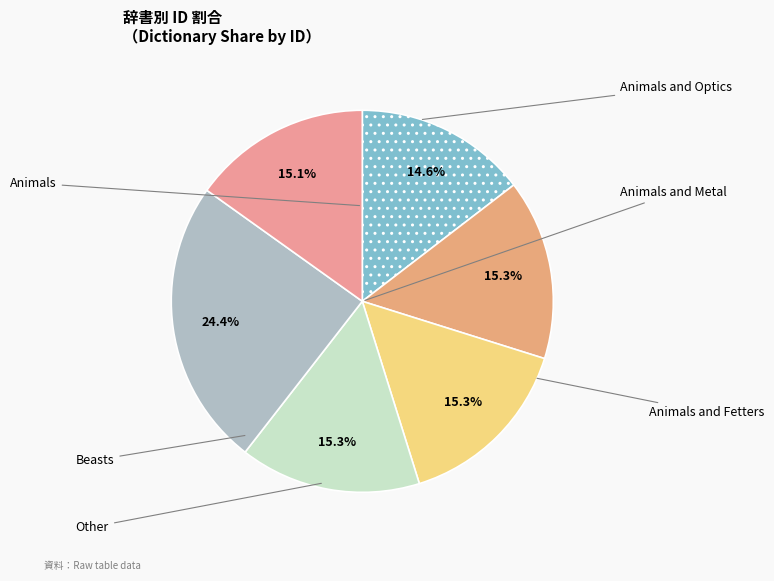

To the nearest percent, what is the combined percentage of Animals and Metal and Beasts?

30%